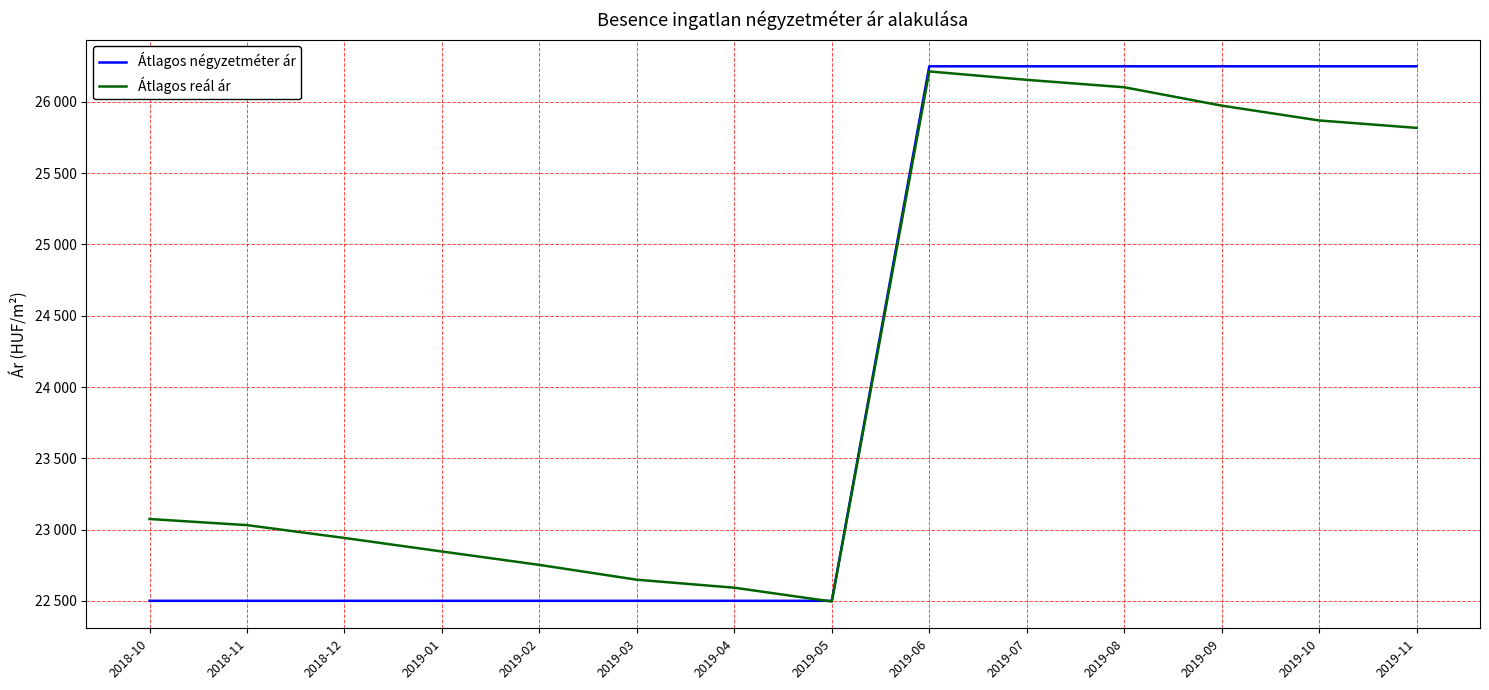

Between 2019-08 and 2019-11, which series saw the biggest shift?

Átlagos reál ár